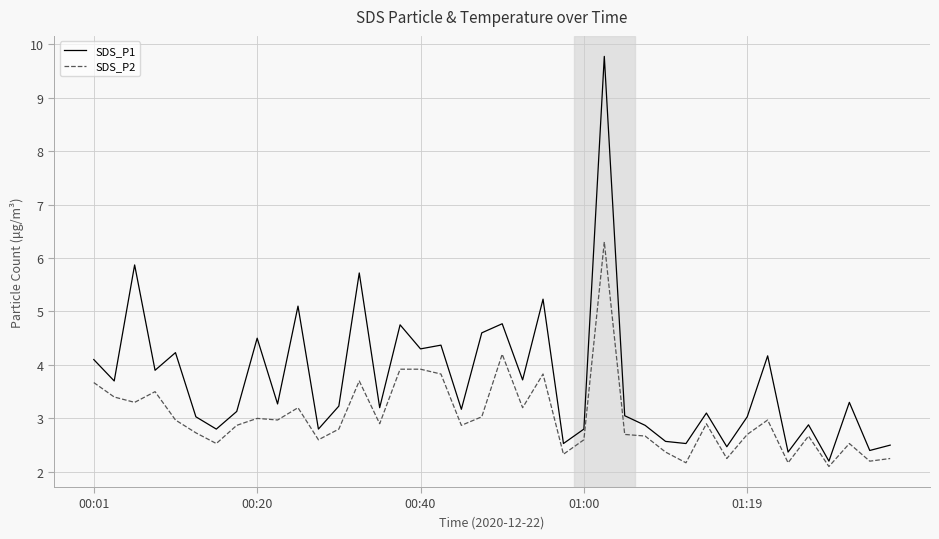

Which series has the largest total across all categories?

SDS_P1